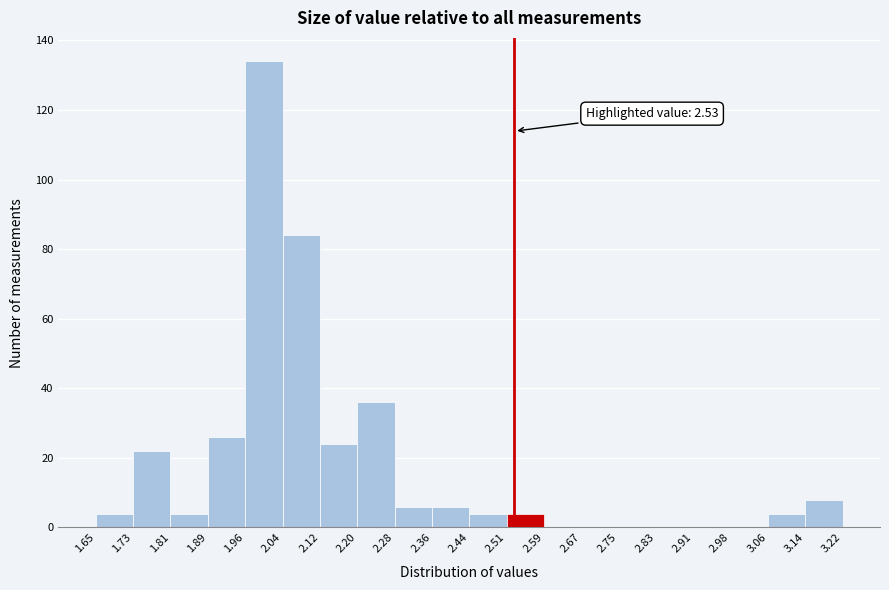

Over which range of the x-axis is the bar tallest?

1.96 to 2.04